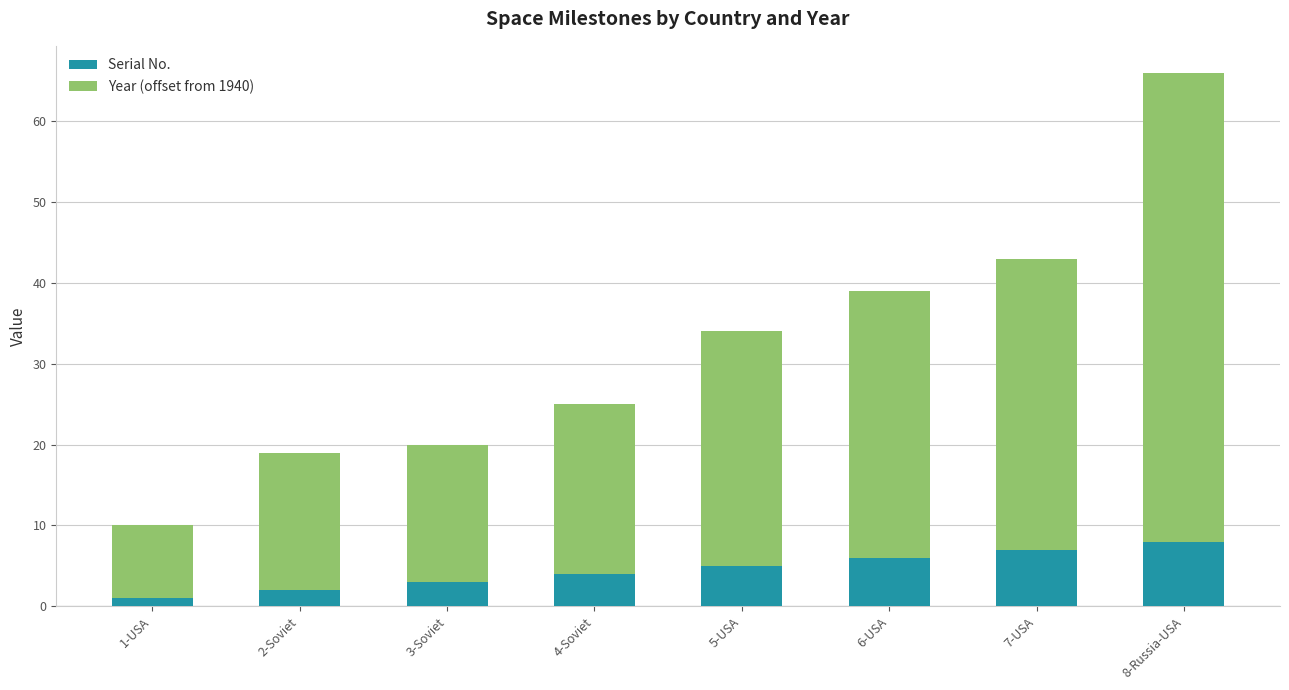

What are all the series names shown in the legend?

Serial No., Year (offset from 1940)